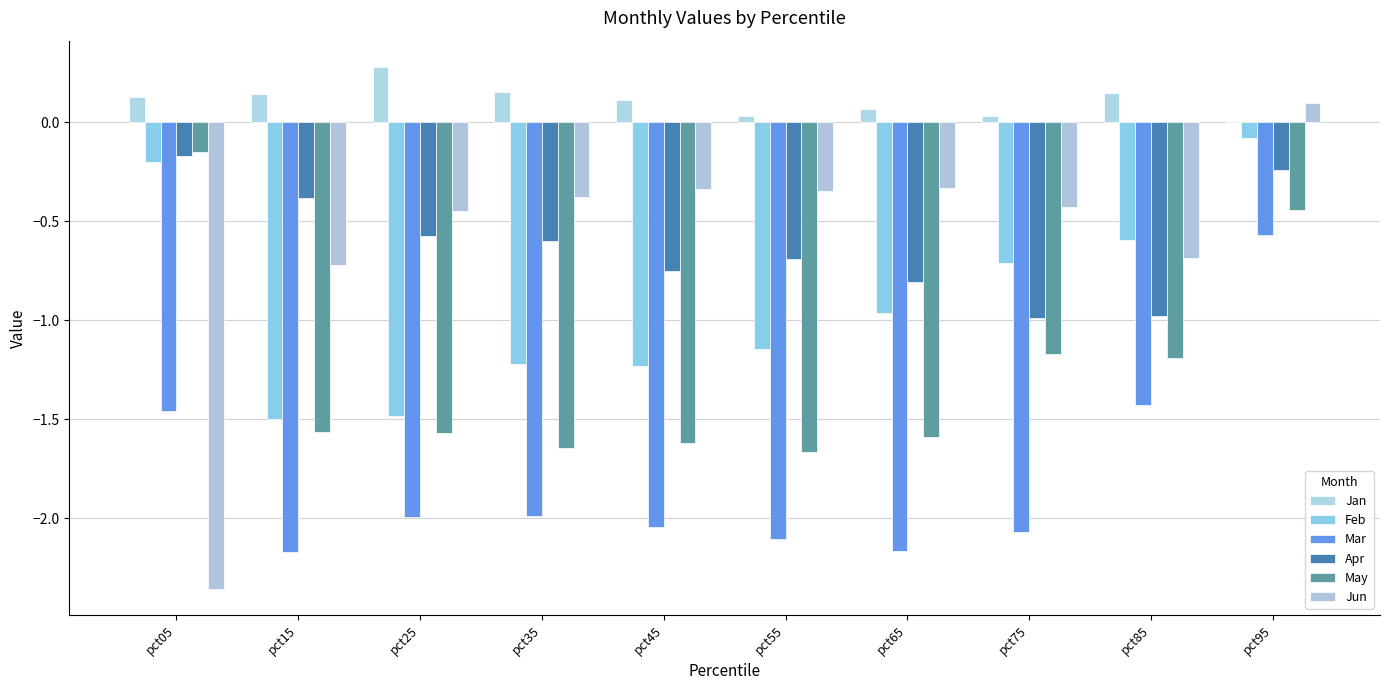

The Mar series shows -0.6 at pct95. True or false?

True